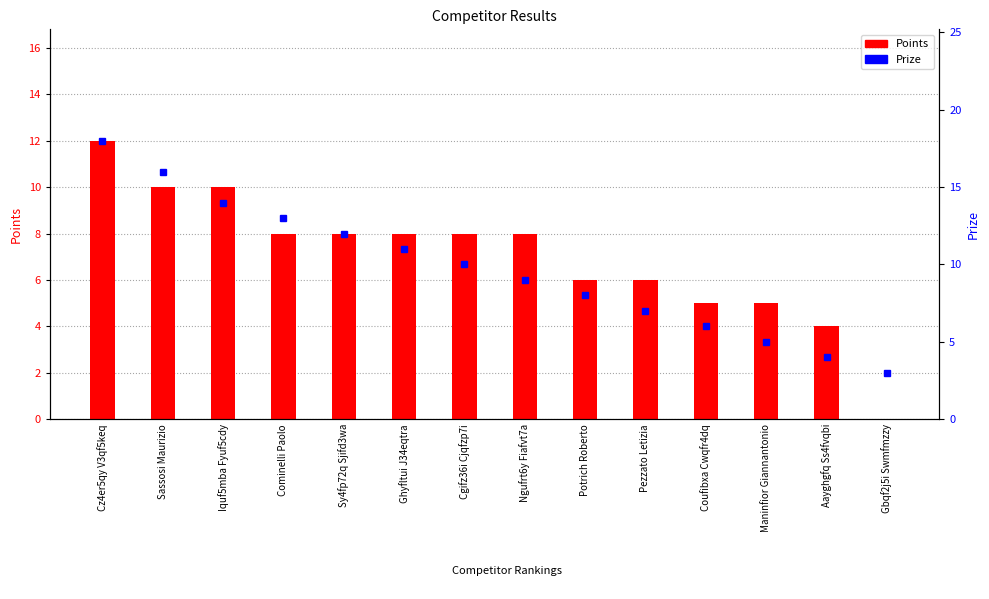

What position from the left is Ngufrt6y Fiafvt7a?

8